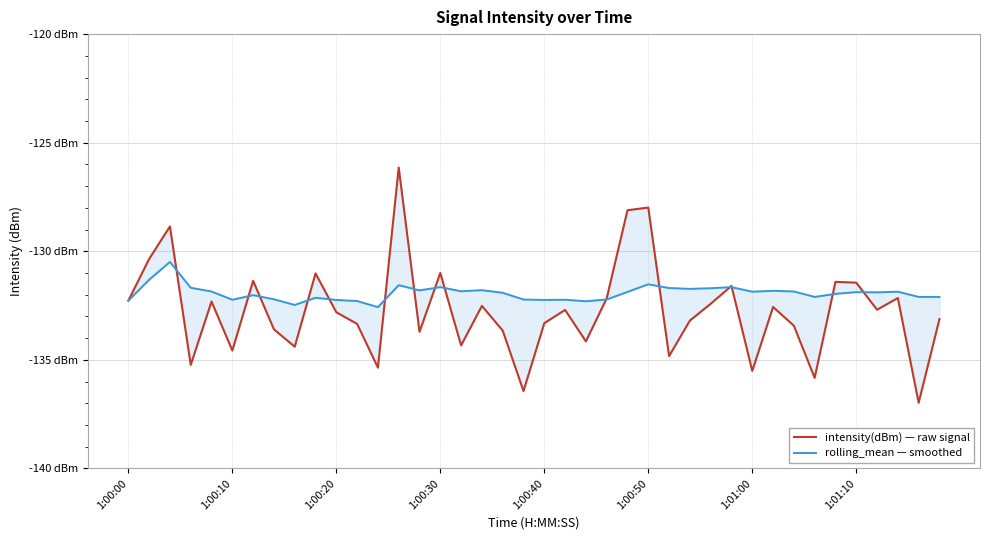

At how many categories does at least one series exceed -130?

4